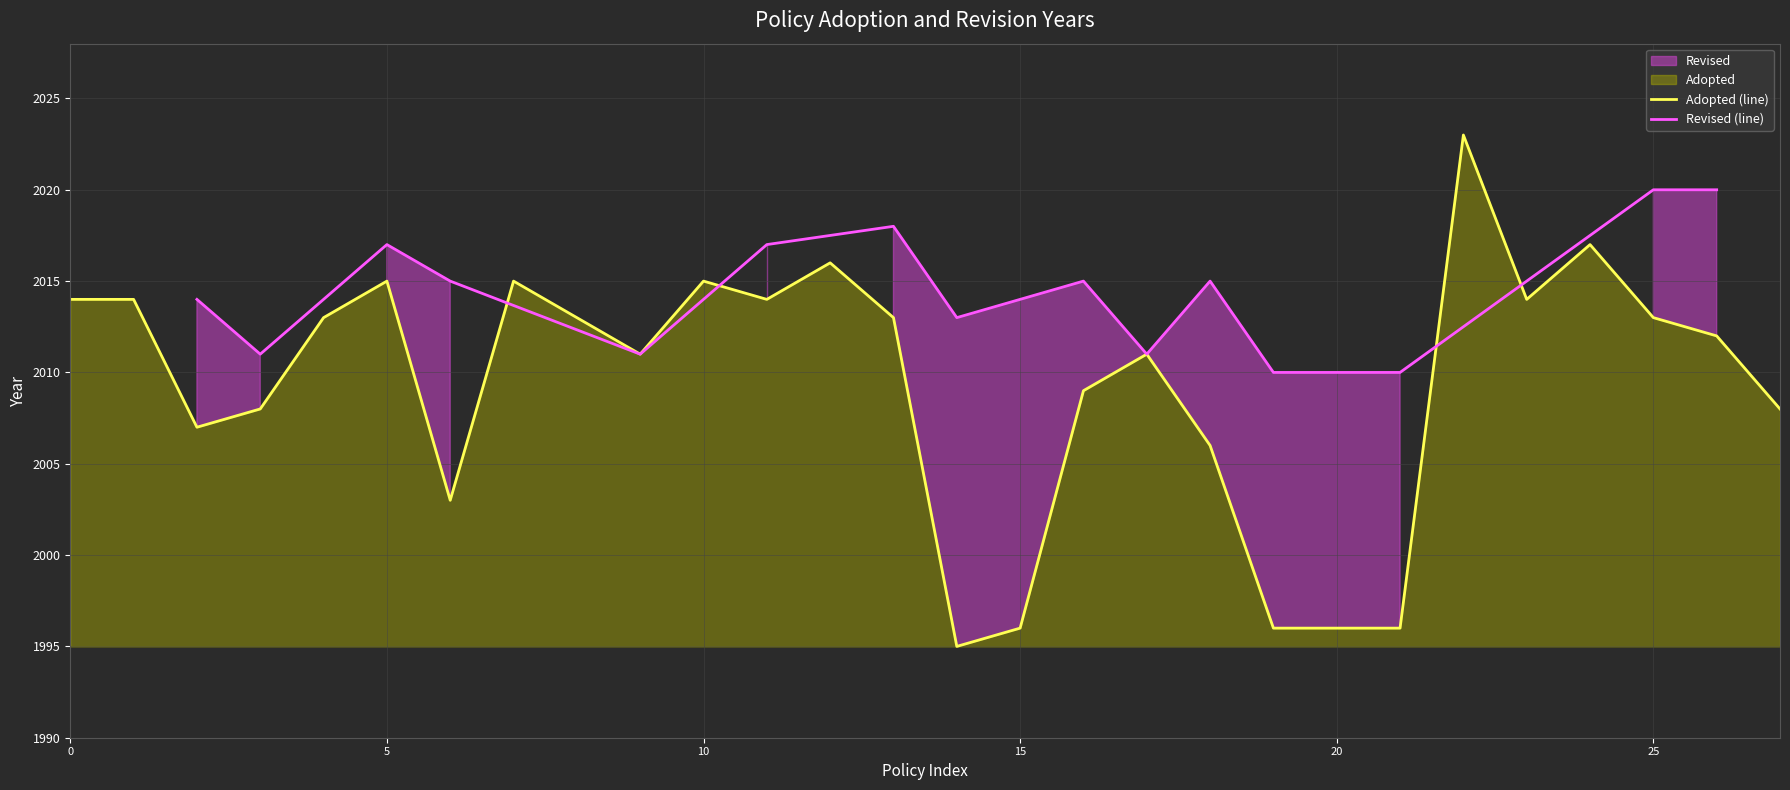

The Adopted (line) series shows 2649 at 15. True or false?

False